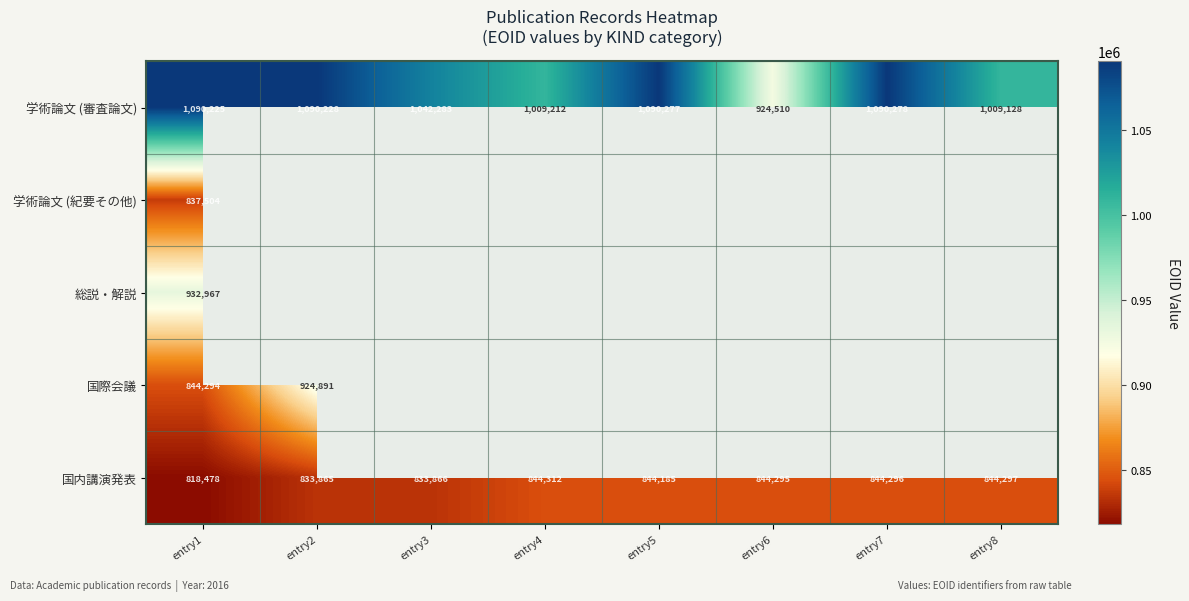

List the labels in order of 学術論文 (審査論文) value, largest first.

entry7, entry5, entry2, entry1, entry3, entry4, entry8, entry6